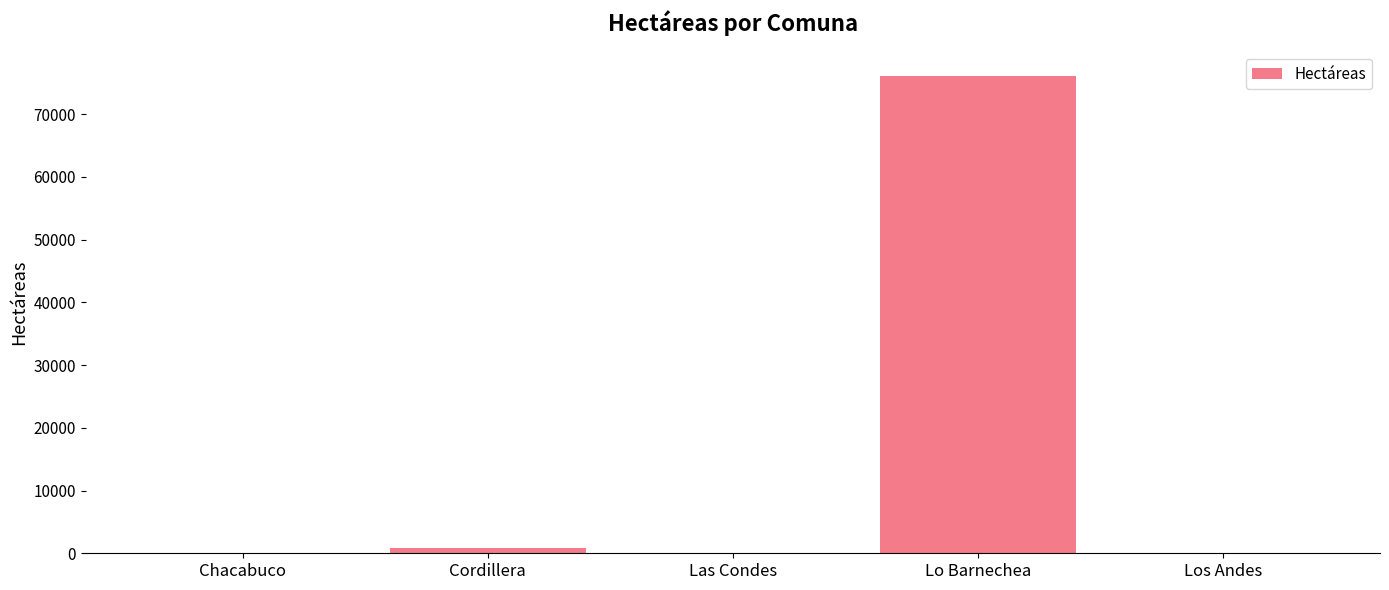

What is the maximum value shown in the chart?

76155.4